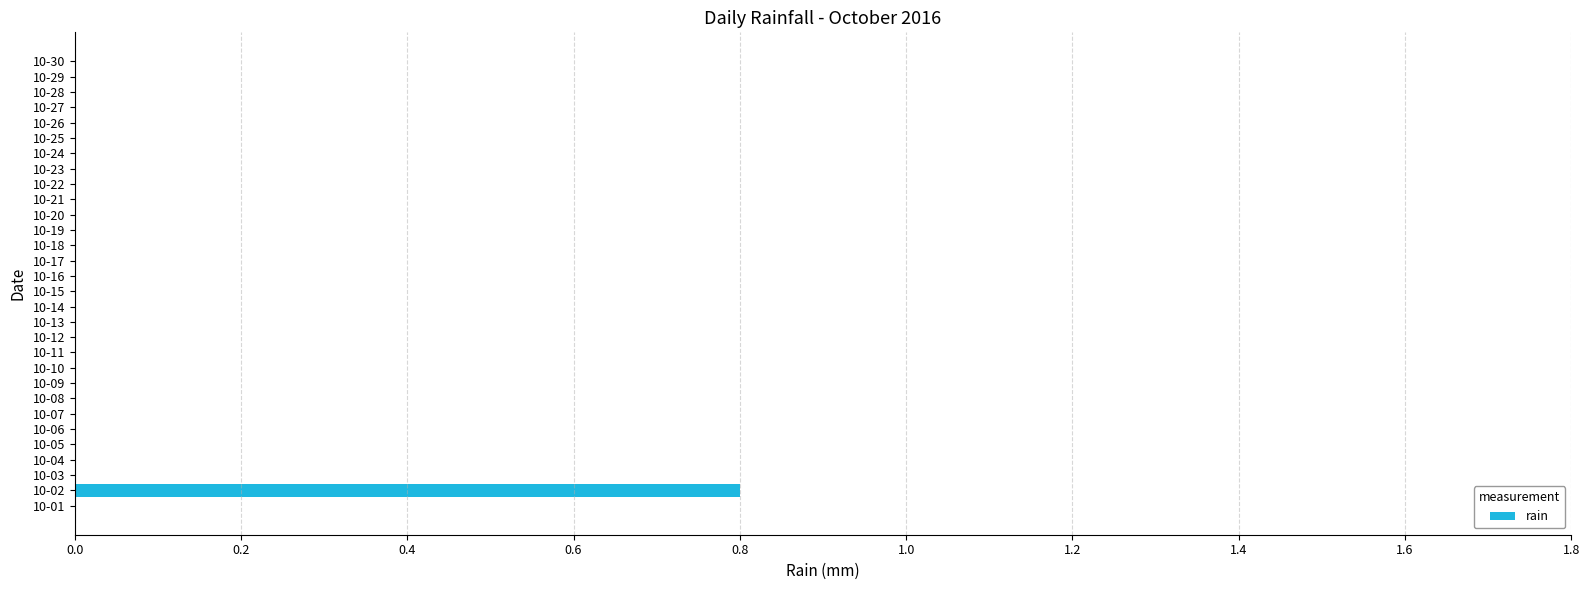

What is the greatest value displayed?

0.8